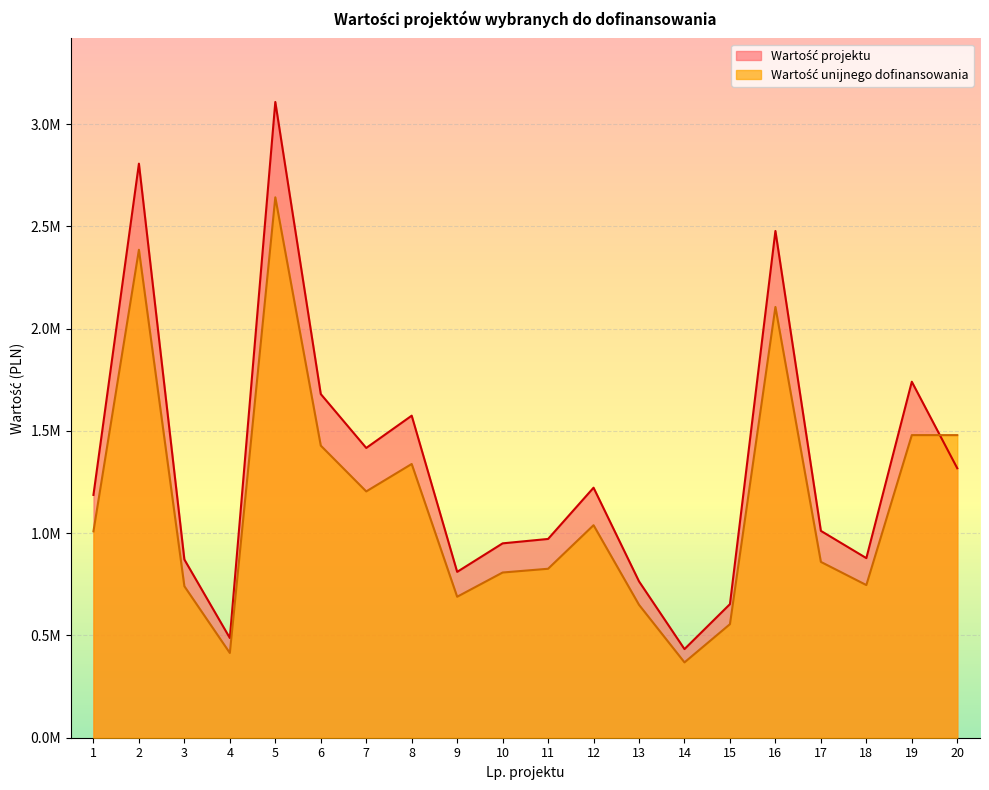

In Wartość unijnego dofinansowania, how many points are higher than both neighbors (excluding endpoints)?

5